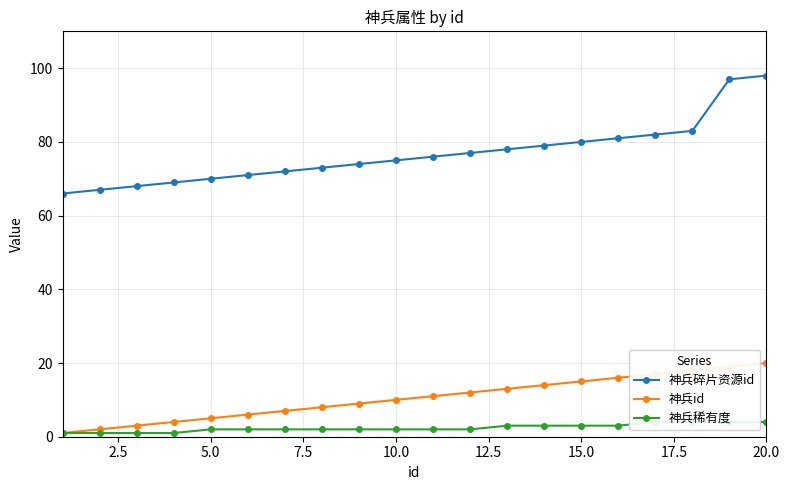

True or false: 神兵碎片资源id and 神兵id cross at least once.

False